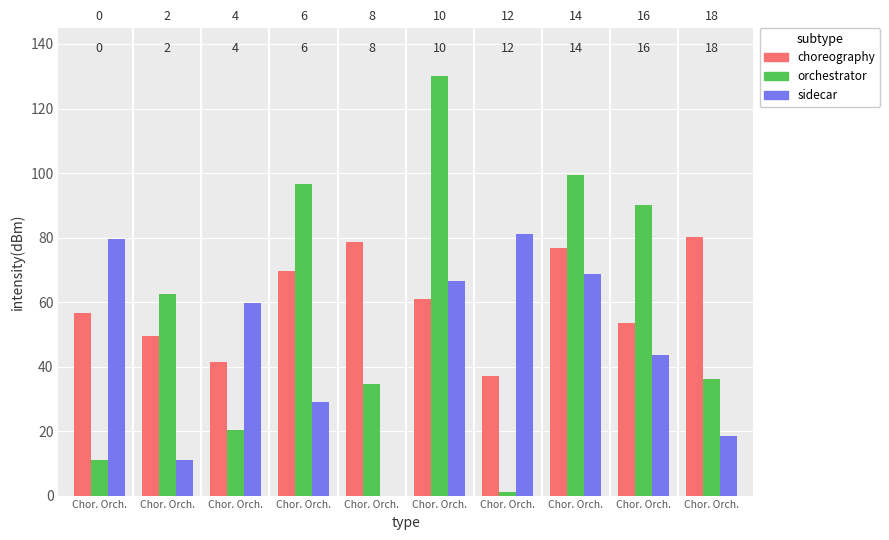

Reading left to right, extract all data points from this chart.

choreography: 56.5	49.4	41.6	69.6	78.5	61.1	36.9	76.7	53.6	80.3
orchestrator: 11.0	62.5	20.2	96.6	34.5	130.0	1.1	99.5	90.2	36.2
sidecar: 79.6	11.0	59.7	29.1	0.0	66.4	81.0	68.6	43.7	18.5